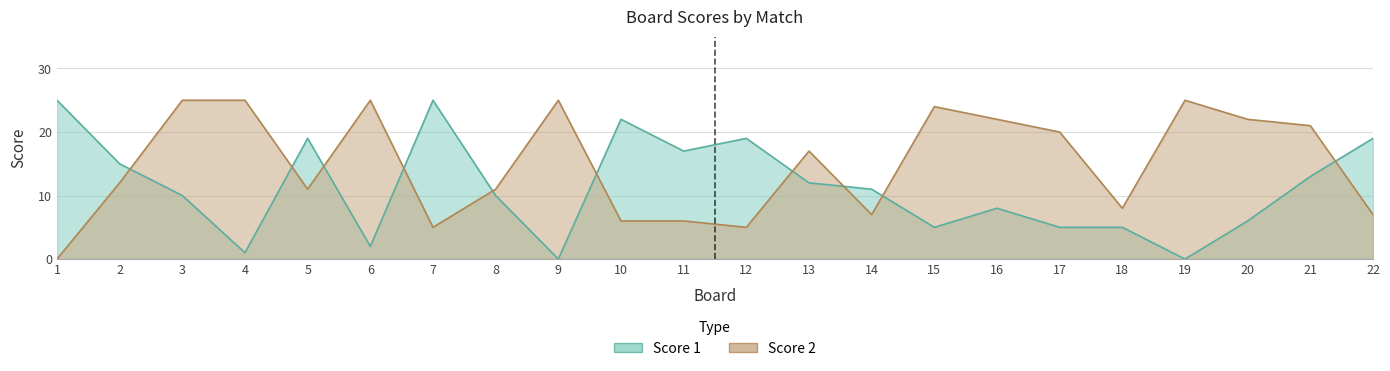

What are all the series names shown in the legend?

Score 1, Score 2